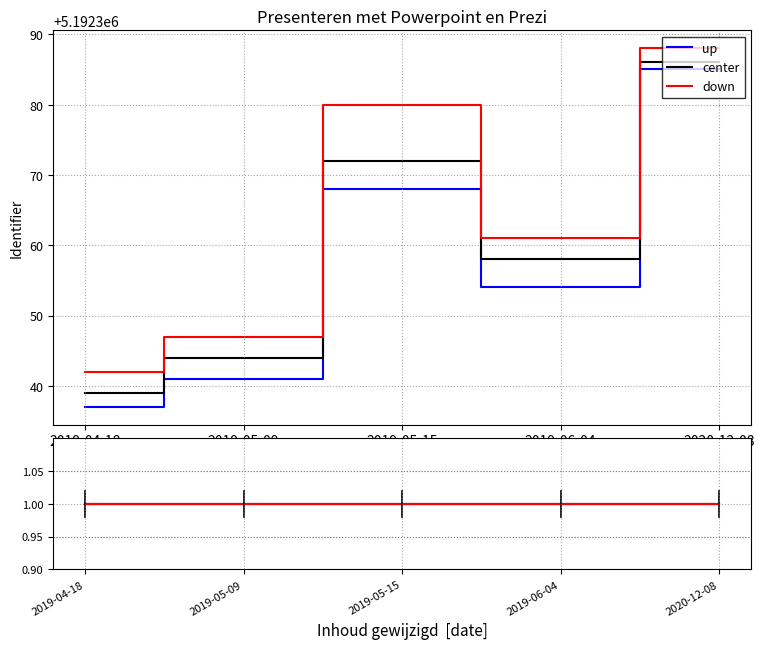

True or false: down and center intersect in this chart.

False